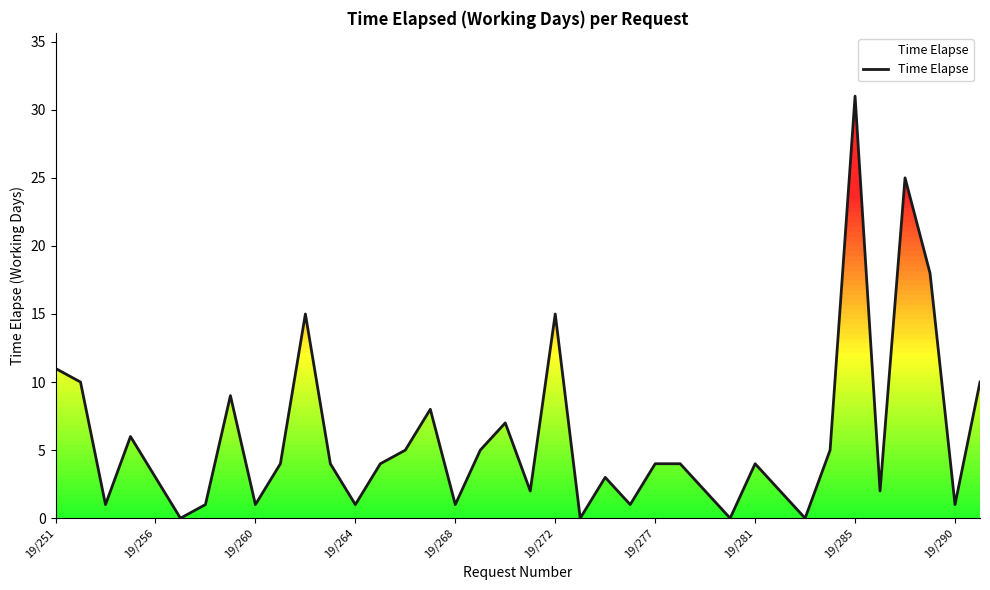

How many interior local peaks (higher than both neighbors) does the data have?

10